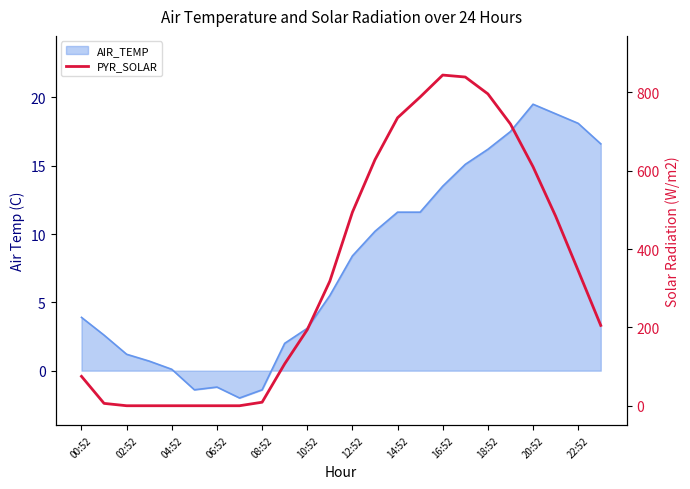

What position from the right is 17?

7